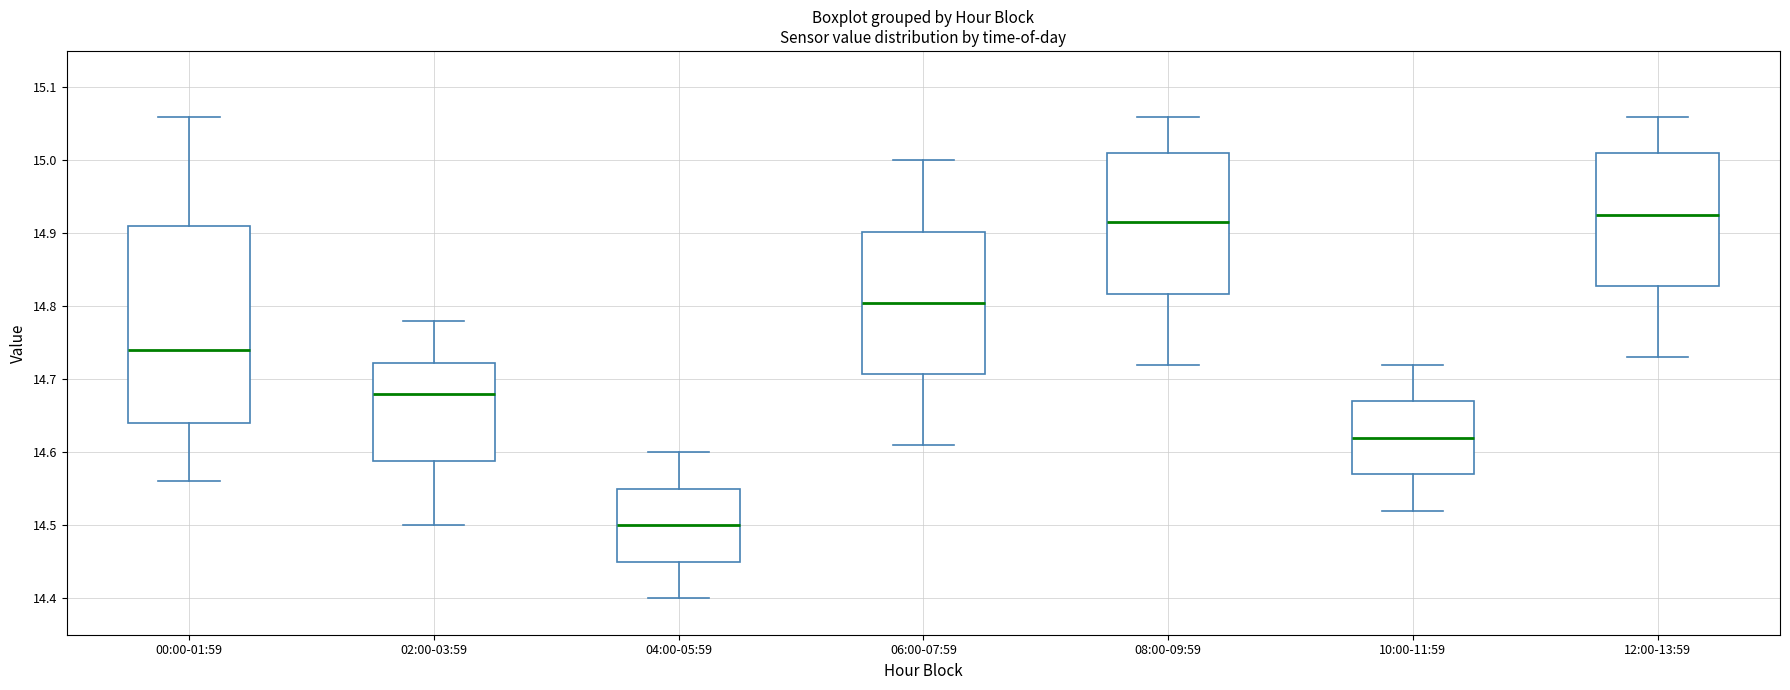

Which box is the tallest, from its lower edge to its upper edge?

00:00-01:59